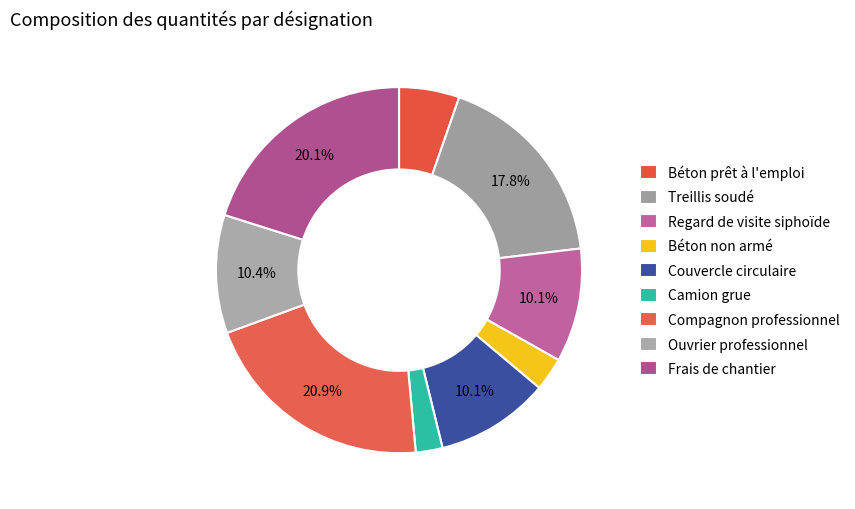

Count the number of slices in the pie.

9